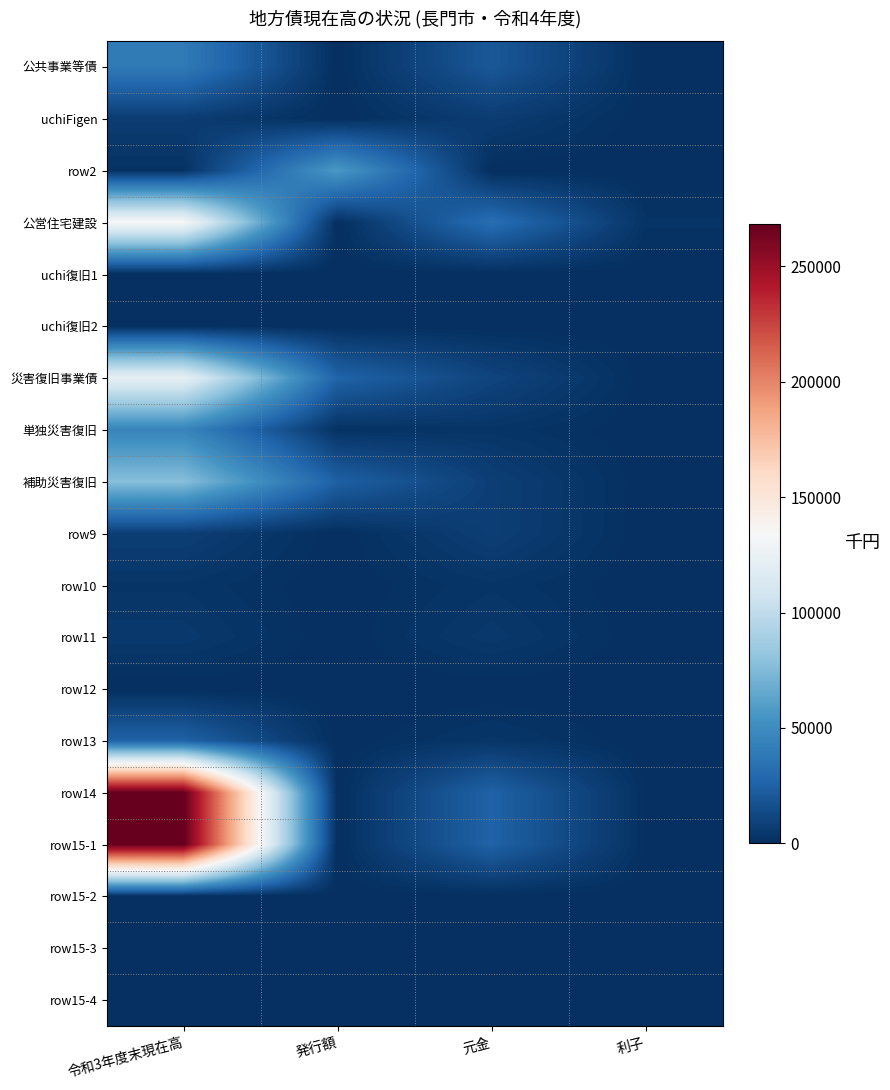

List the series in order of their peak value, lowest first.

uchi復旧1, uchi復旧2, row12, row15-2, row15-3, row15-4, row10, row11, uchiFigen, row9, row13, 公共事業等債, 単独災害復旧, row2, 補助災害復旧, 災害復旧事業債, 公営住宅建設, row14, row15-1